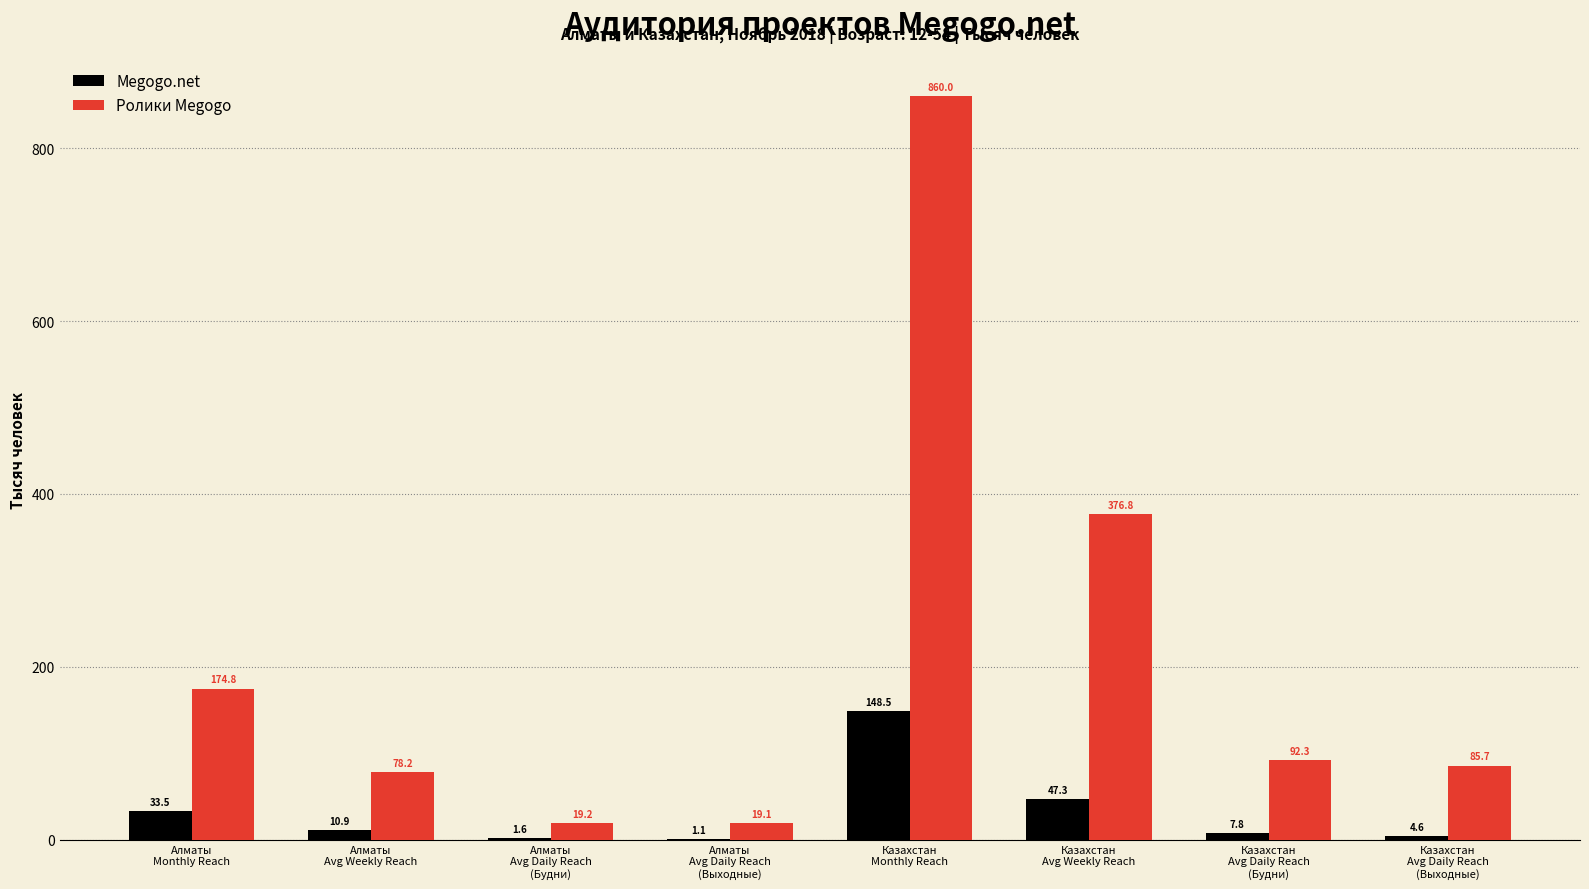

What is the maximum value for Megogo.net?

148.5